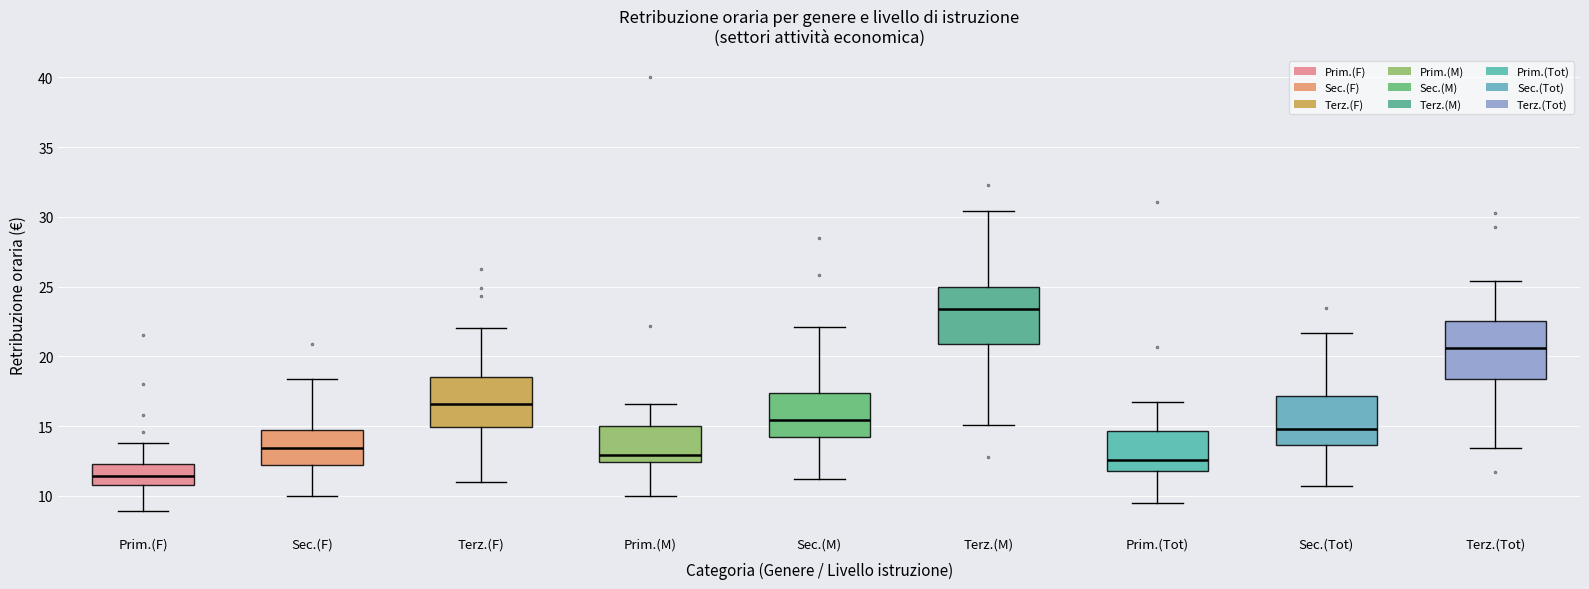

Reading left to right, transcribe this box plot: for each box, give where its median line is, the range the box spans, and where its two whiskers end, as read against the y-axis. The values are not printed on the chart, so give them approximately, as read against the axis.

Prim.(F): median 11.5, box 11.0 to 12.5, whiskers 9.0 to 14.0
Sec.(F): median 13.5, box 12.0 to 14.5, whiskers 10.0 to 18.5
Terz.(F): median 16.5, box 15.0 to 18.5, whiskers 11.0 to 22.0
Prim.(M): median 13.0, box 12.5 to 15.0, whiskers 10.0 to 16.5
Sec.(M): median 15.5, box 14.5 to 17.5, whiskers 11.0 to 22.0
Terz.(M): median 23.5, box 21.0 to 25.0, whiskers 15.0 to 30.5
Prim.(Tot): median 12.5, box 12.0 to 14.5, whiskers 9.5 to 16.5
Sec.(Tot): median 15.0, box 13.5 to 17.0, whiskers 10.5 to 21.5
Terz.(Tot): median 20.5, box 18.5 to 22.5, whiskers 13.5 to 25.5